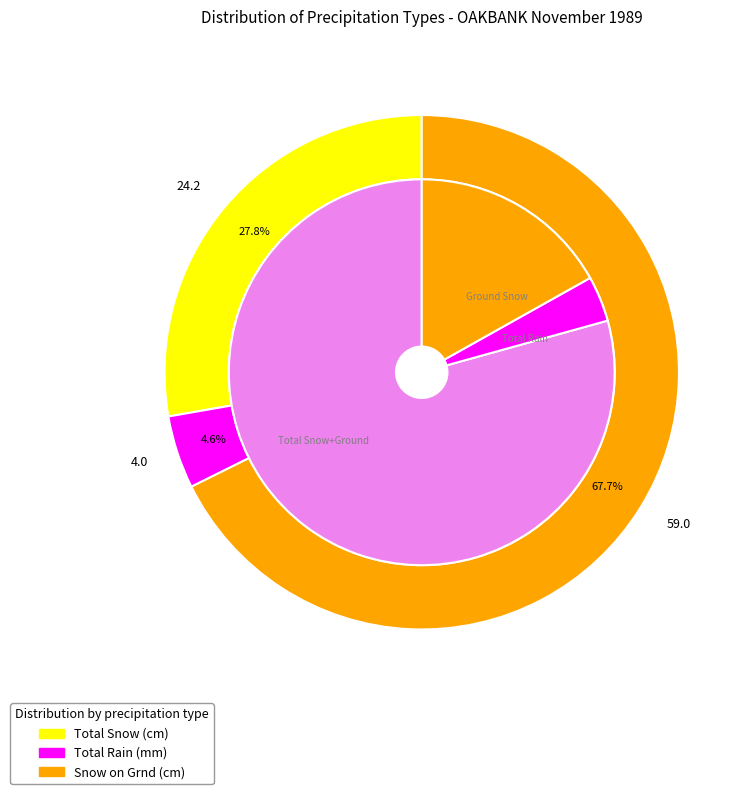

True or false: Day 6 accounts for 1% of the total.

False